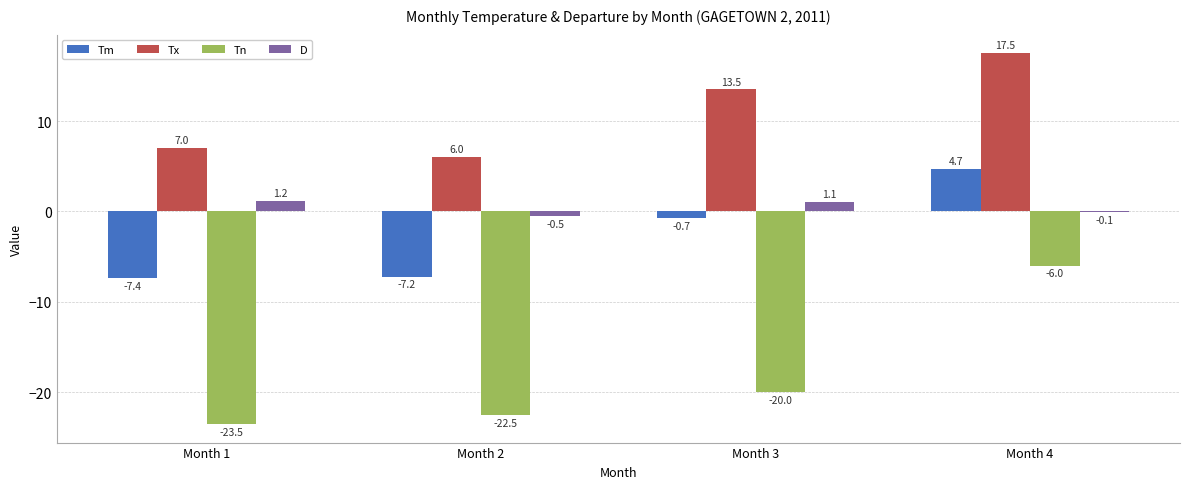

Is it true that Tn equals -13.7 at Month 3?

False